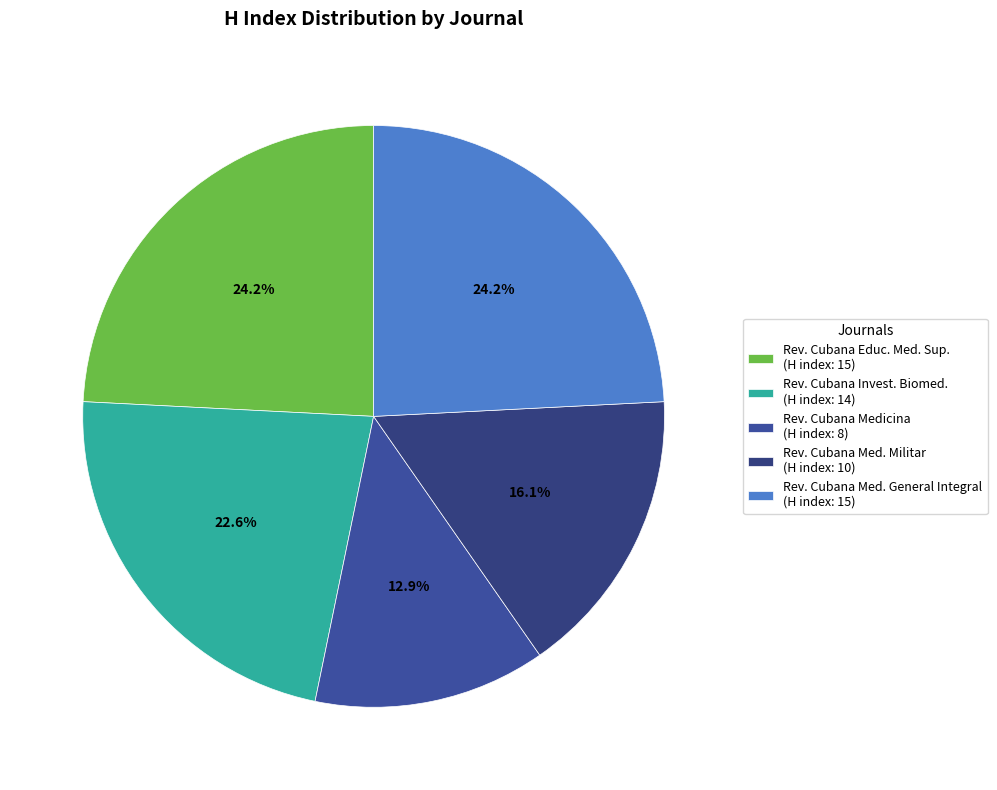

How many segments does this pie chart have?

5